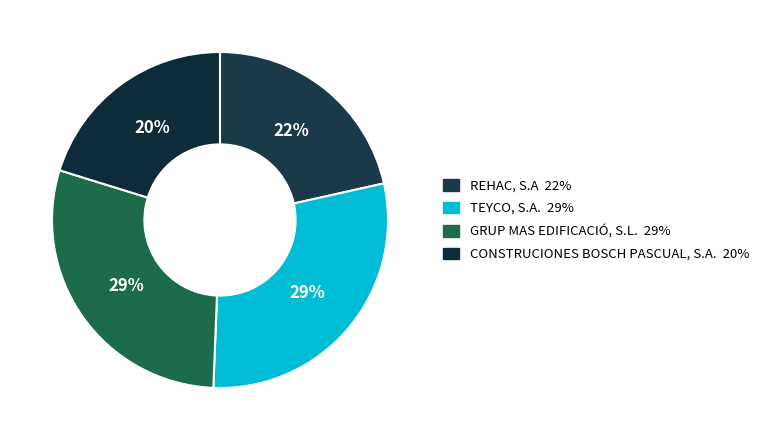

How many segments does this pie chart have?

4